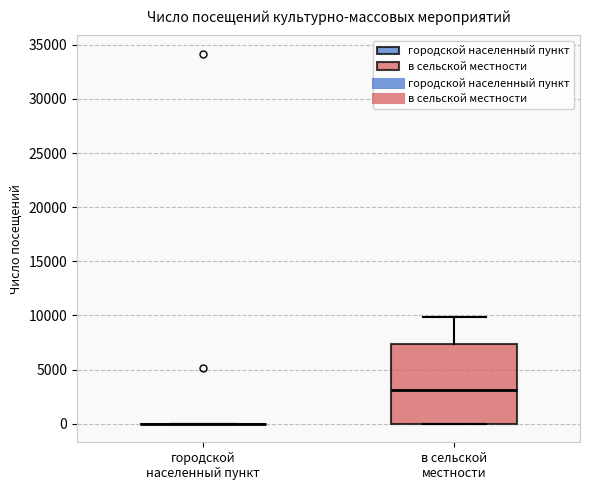

Reading left to right, transcribe this box plot: for each box, give where its median line is, the range the box spans, and where its two whiskers end, as read against the y-axis. The values are not printed on the chart, so give them approximately, as read against the axis.

городской населенный пункт: box collapsed to a line at 0, whiskers 0 to 0
в сельской местности: median 3000, box 0 to 7500, whiskers 0 to 10000